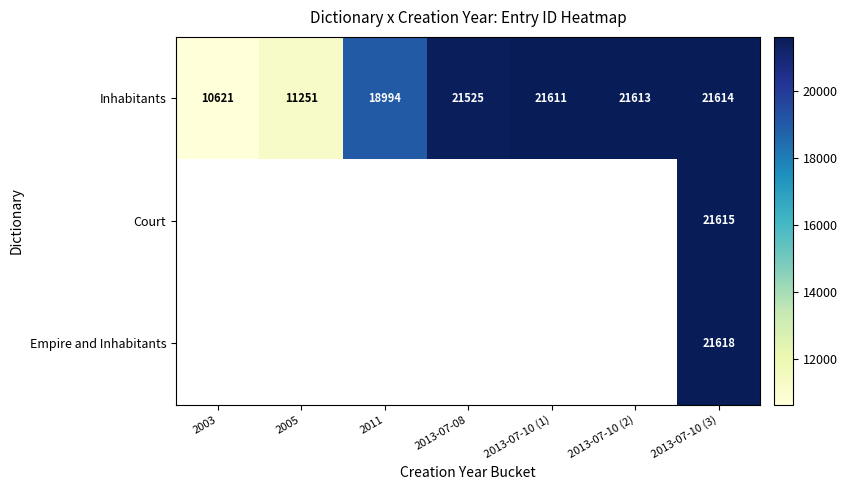

What is the maximum value for Inhabitants?

21614